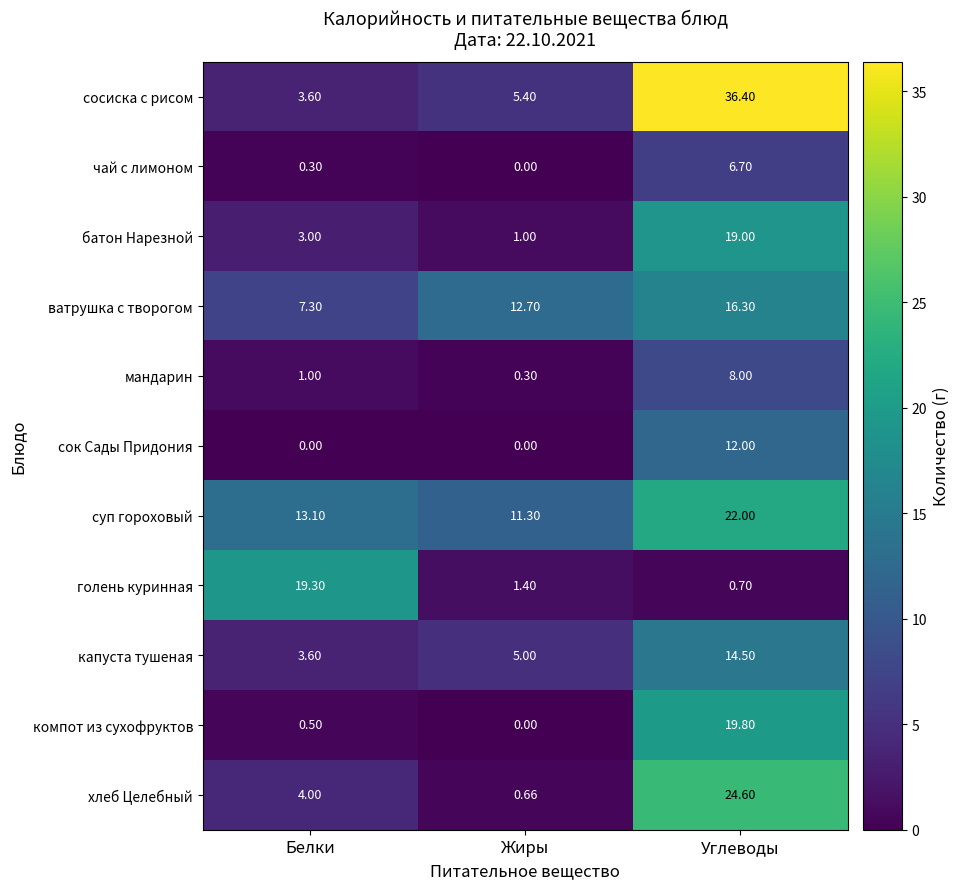

At which label is сосиска с рисом closest to 20?

Жиры